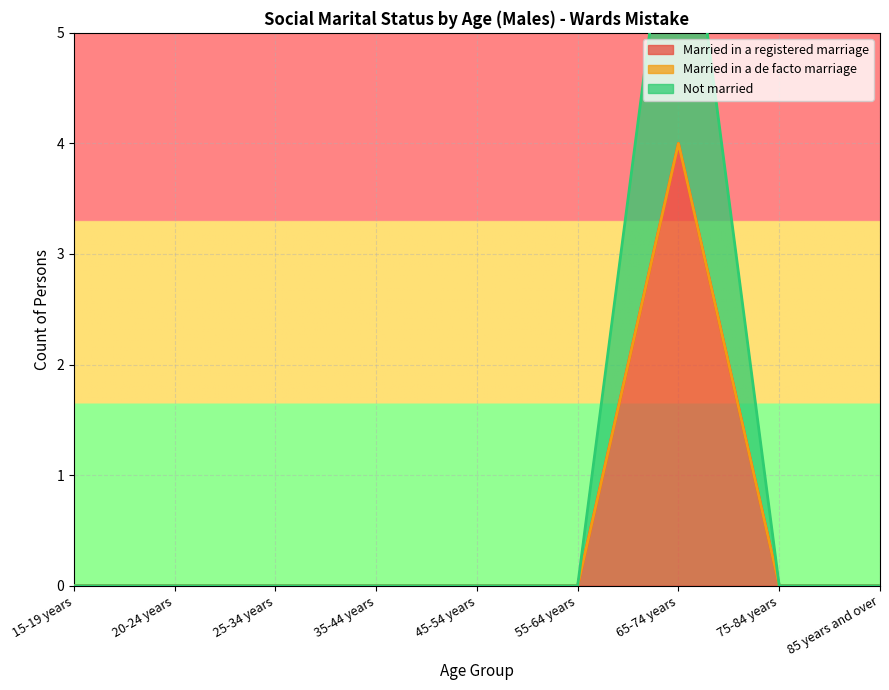

How many interior local peaks does the Not married series have?

1